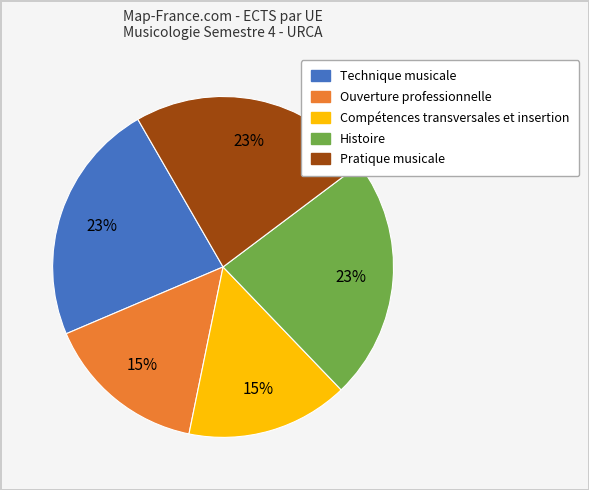

Is Pratique musicale the majority of the pie?

No